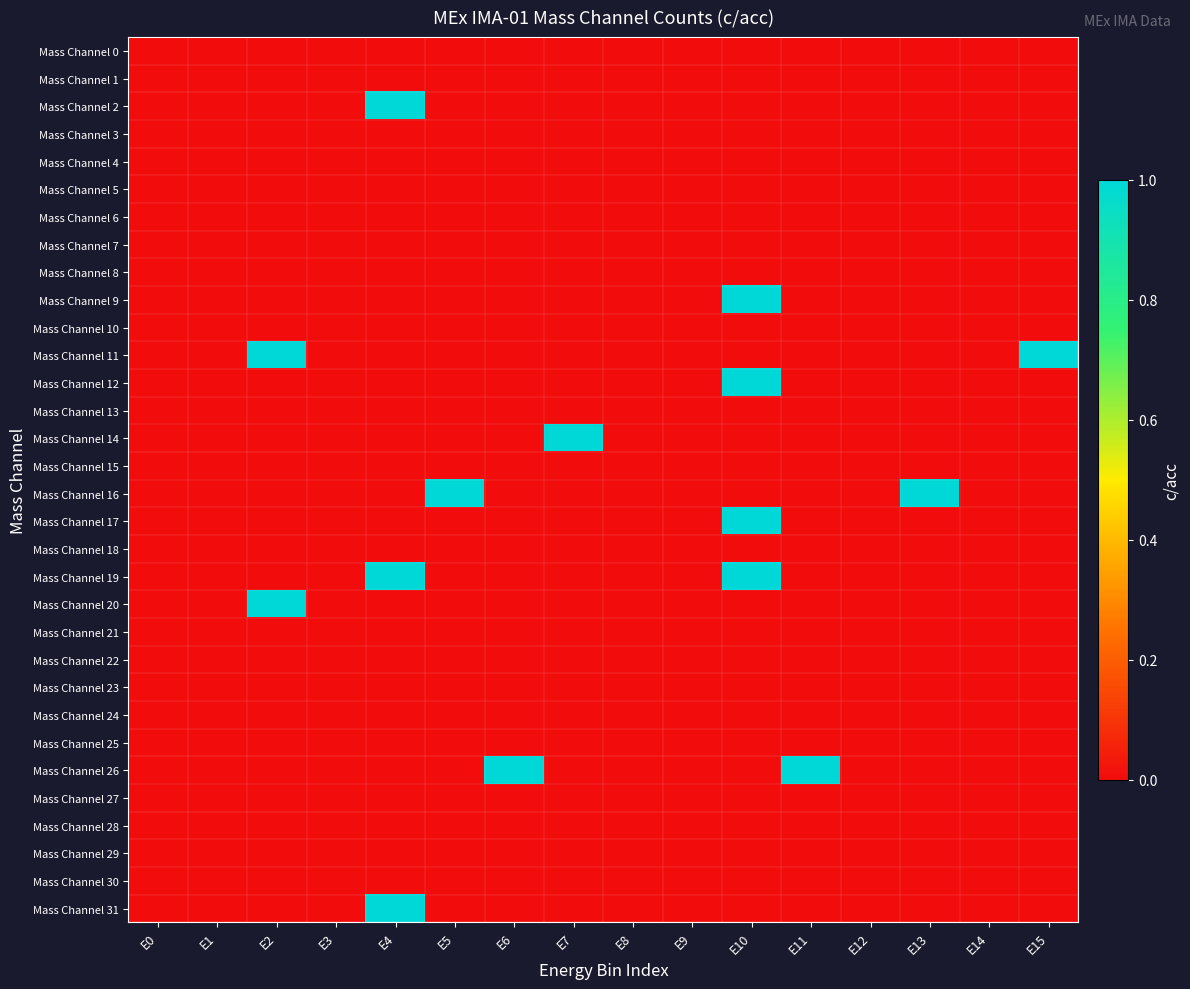

Which category has the lowest value across all series?

E0